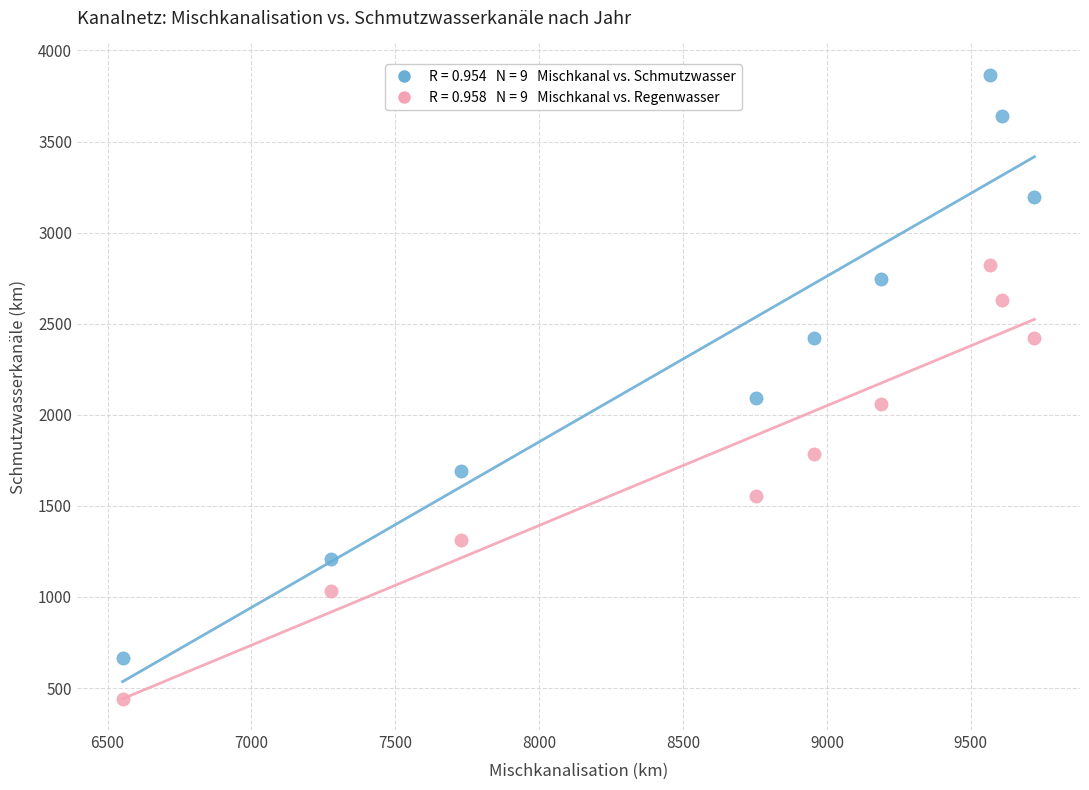

Across all data points, what is the range of Y values (max minus min)?

3424.7